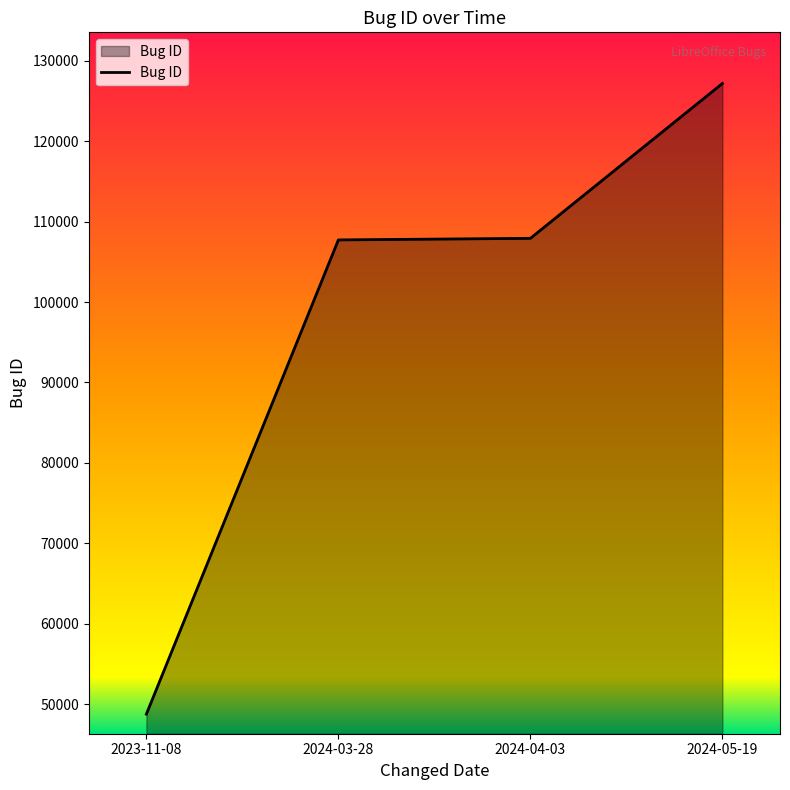

What is the change in value from 2023-11-08 to 2024-03-28?

+58998